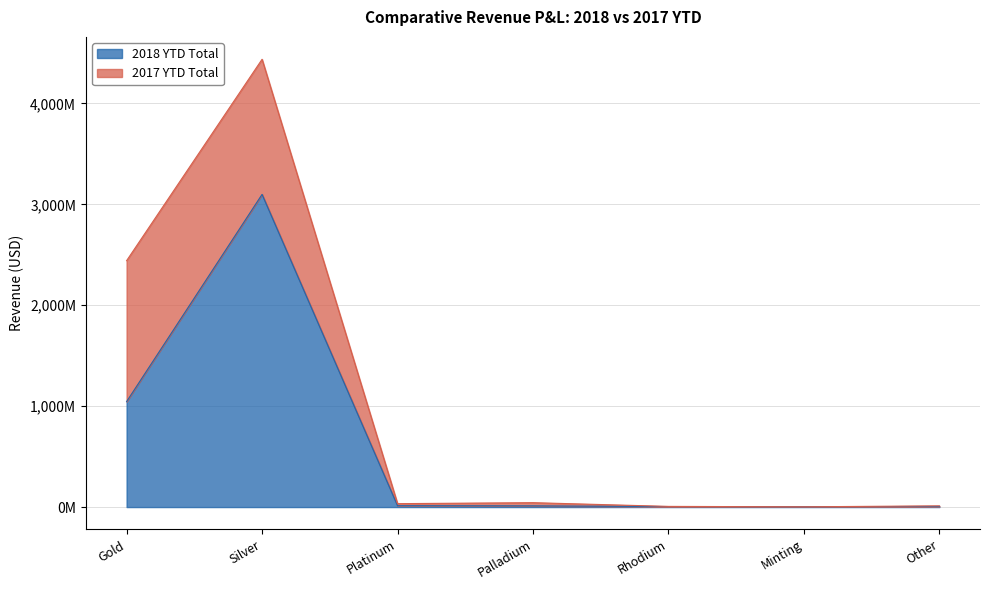

Where is the first local minimum?

Minting